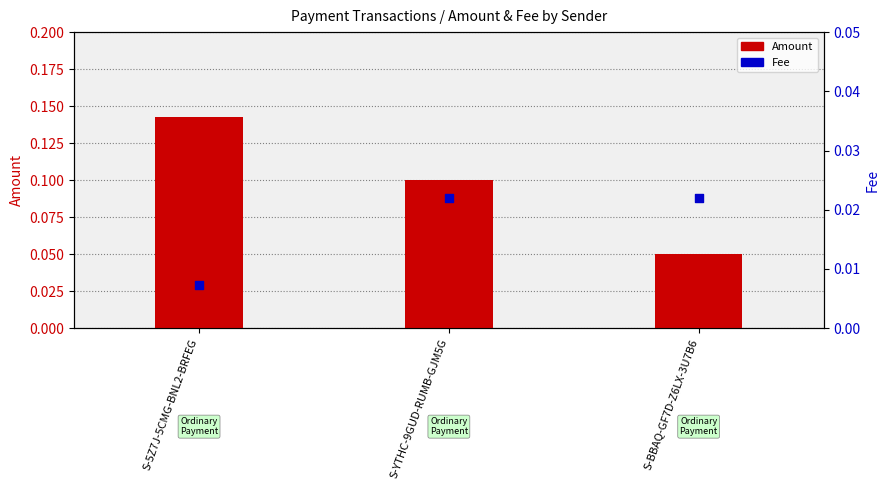

What is the total value across all series at S-YTHC-9GUD-RUMB-GJM5G?

0.1